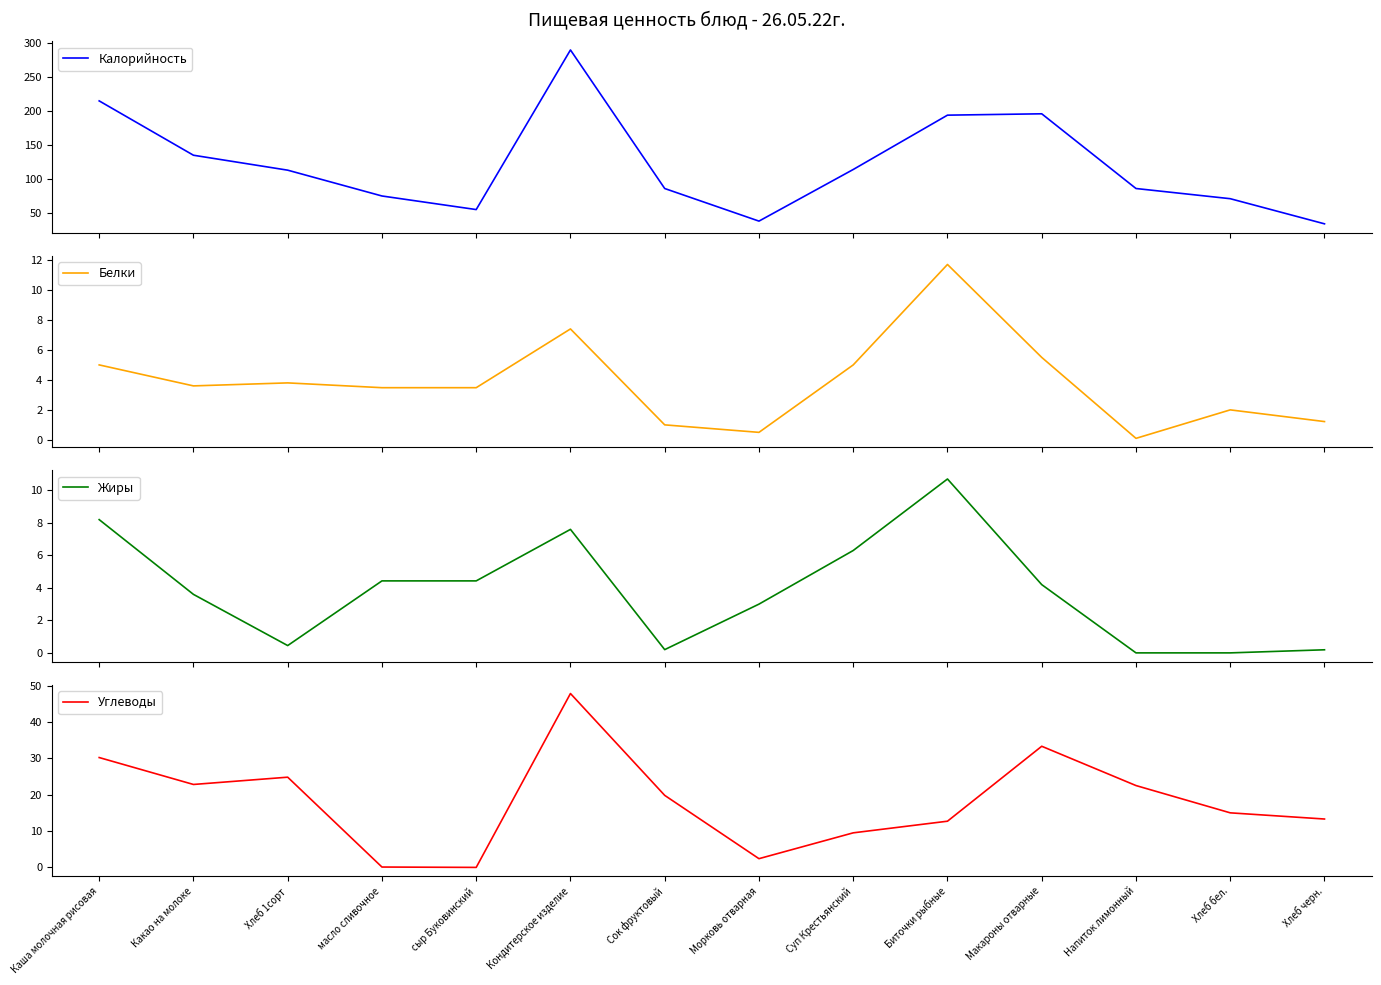

How many data points in Калорийность are above 113?

6